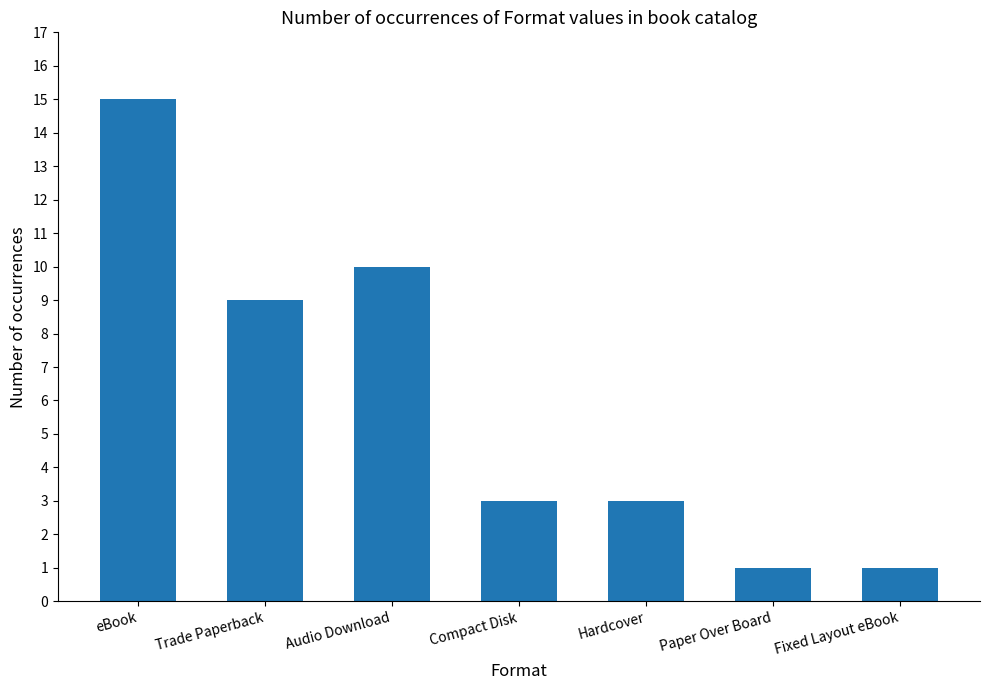

What is the minimum value shown in the chart?

1